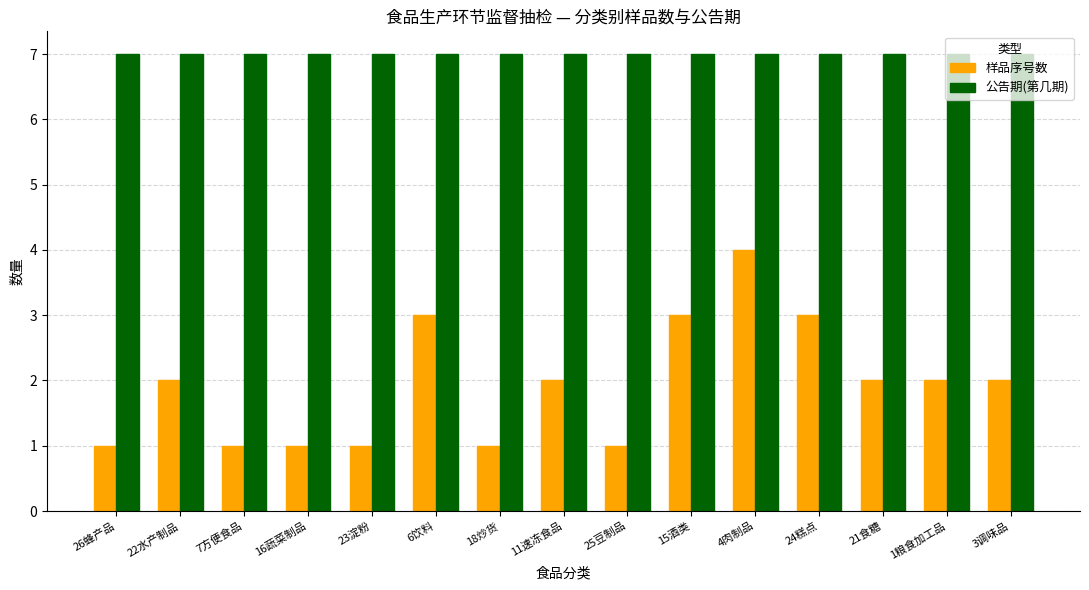

At which category is the sum across all series the highest?

4肉制品